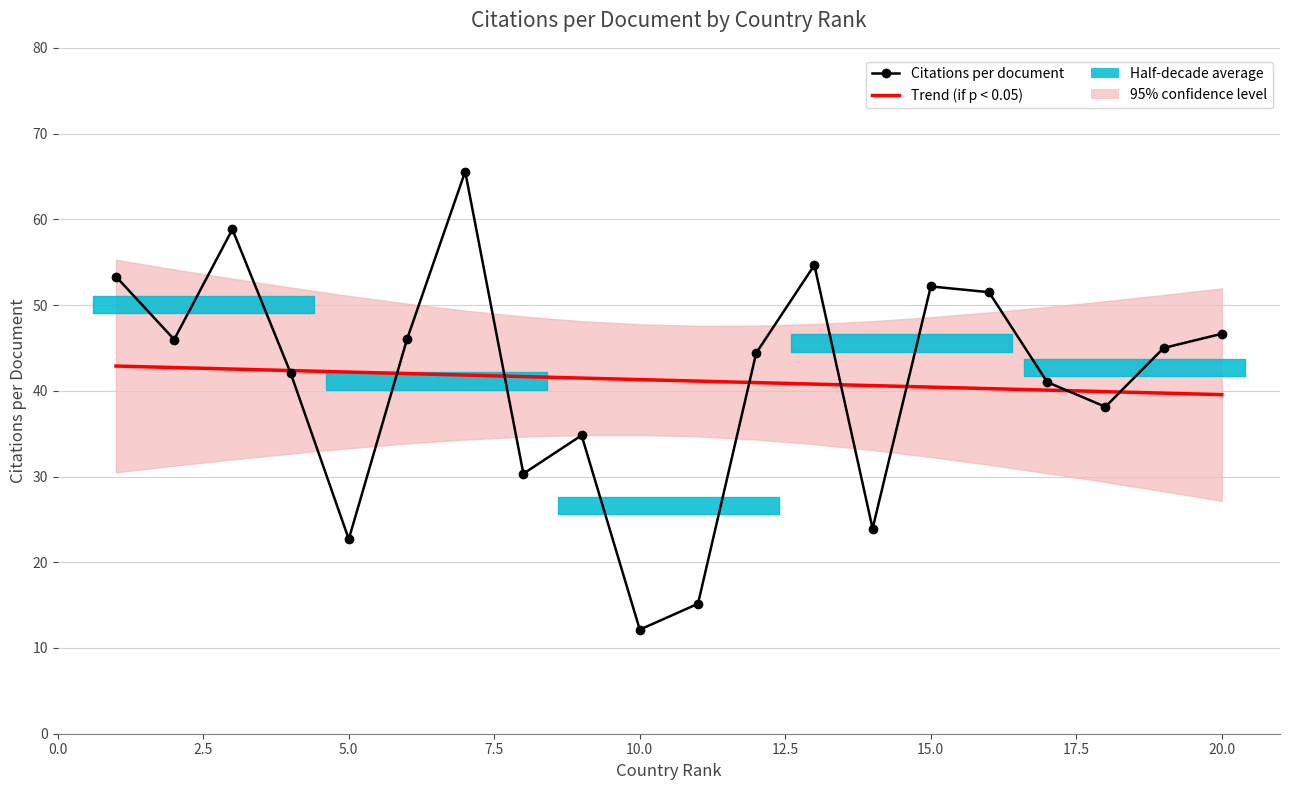

Between 2.5 and 15.0, which series saw the biggest shift?

Citations per document